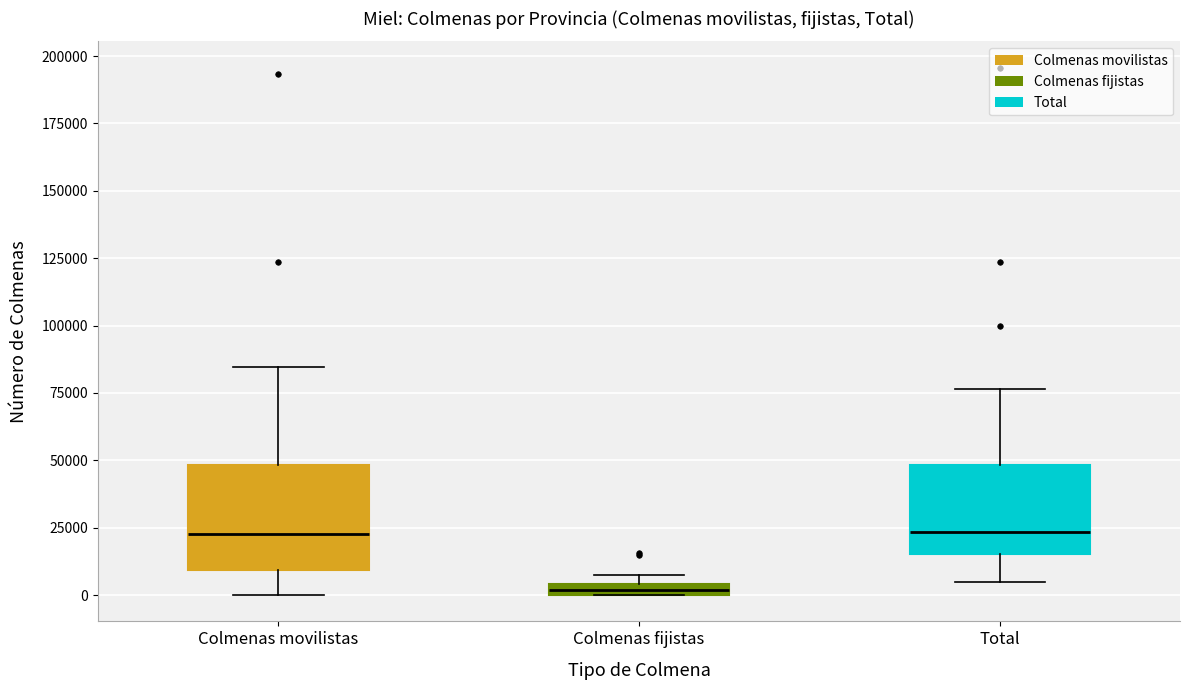

Comparing the boxes themselves (not the whiskers), which one is the tallest?

Colmenas movilistas